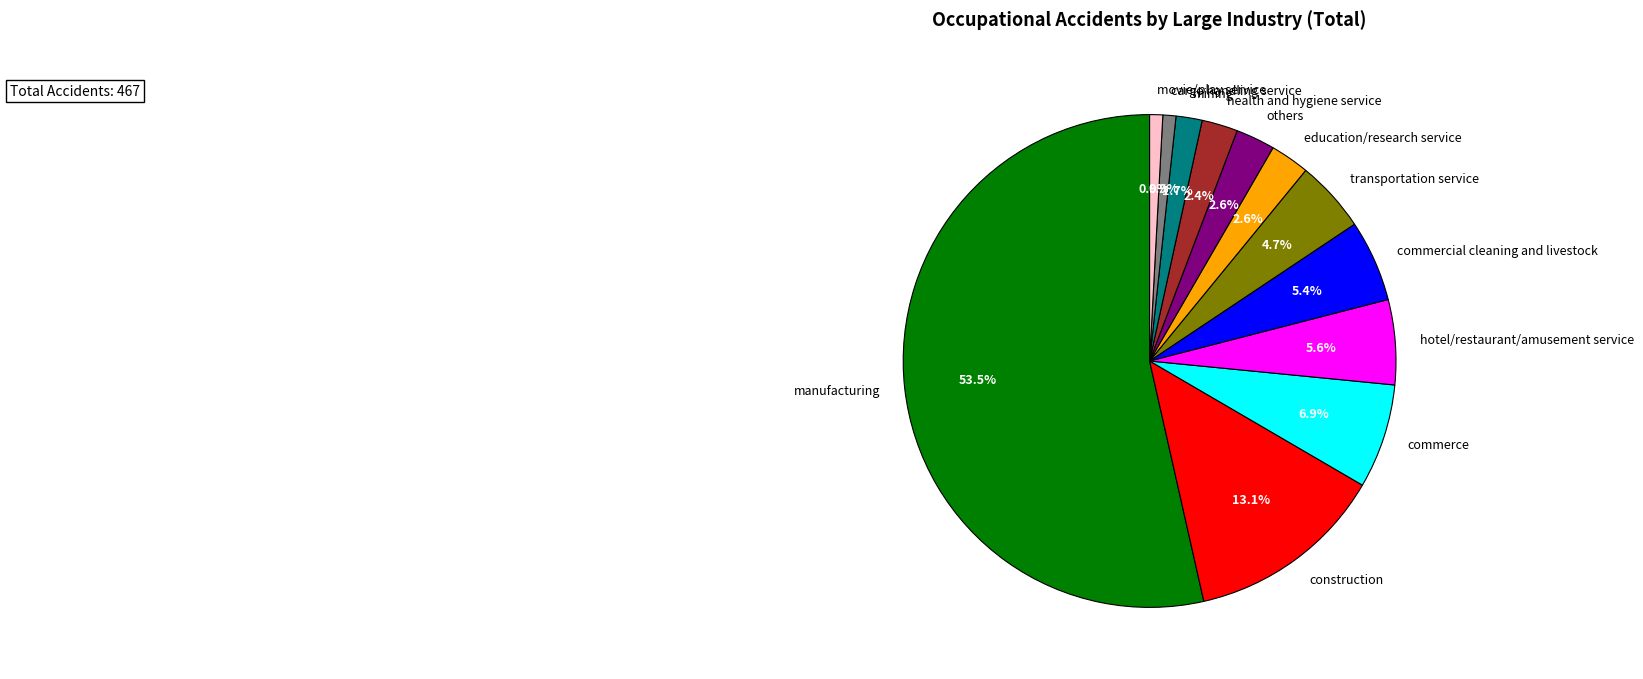

Does manufacturing account for over 50% of the chart?

Yes